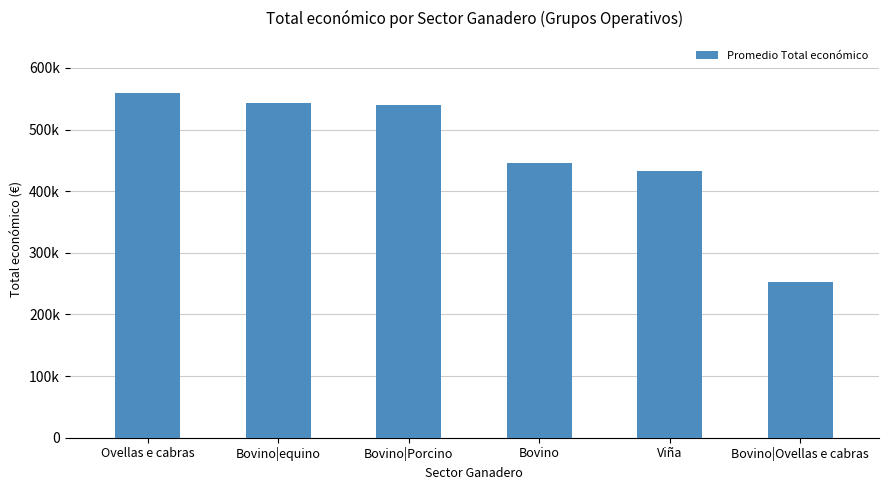

Which category has the lowest value across all series?

Bovino|Ovellas e cabras